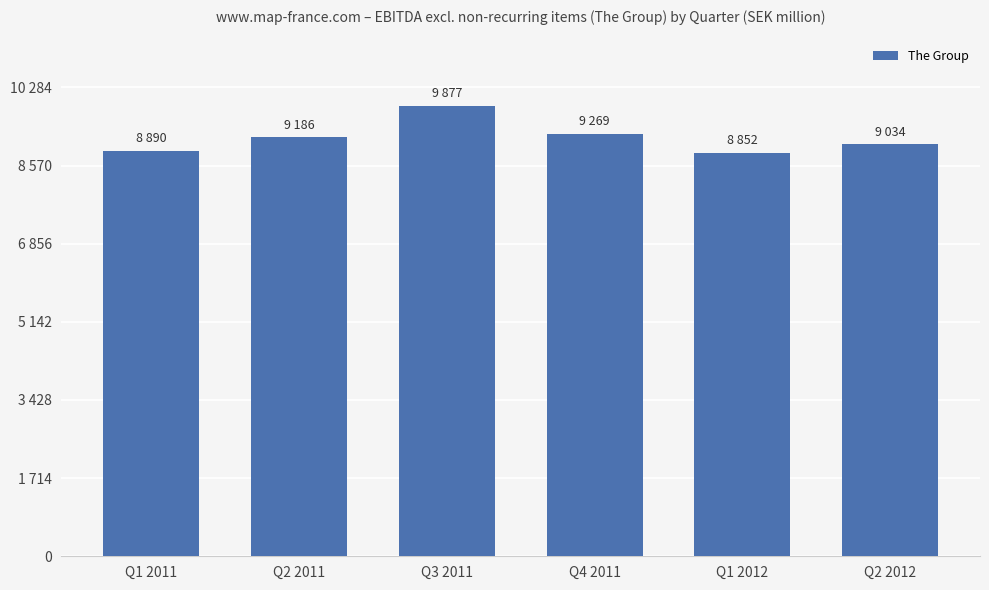

What is the change in value from Q2 2011 to Q2 2012?

-152